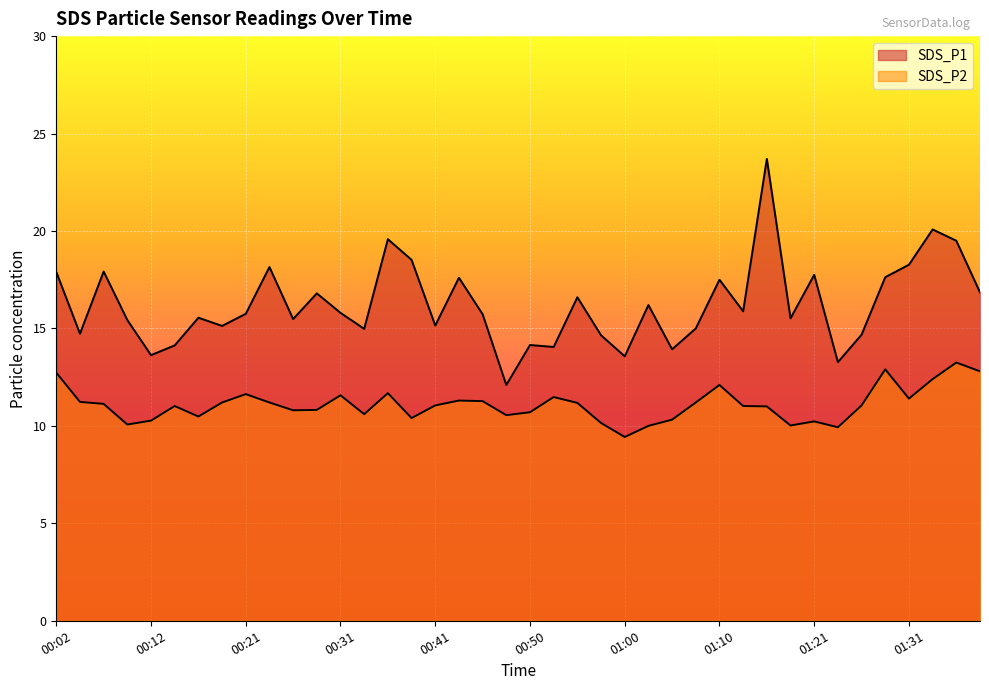

List the labels in order of SDS_P2 value, smallest first.

01:00, 01:23, 01:03, 01:18, 00:09, 00:58, 01:21, 00:12, 01:05, 00:38, 00:16, 00:48, 00:33, 00:50, 00:26, 00:29, 01:15, 00:14, 01:12, 00:41, 01:26, 00:07, 00:55, 00:19, 00:24, 01:07, 00:04, 00:45, 00:43, 01:31, 00:53, 00:31, 00:21, 00:36, 01:10, 01:33, 00:02, 01:38, 01:28, 01:36